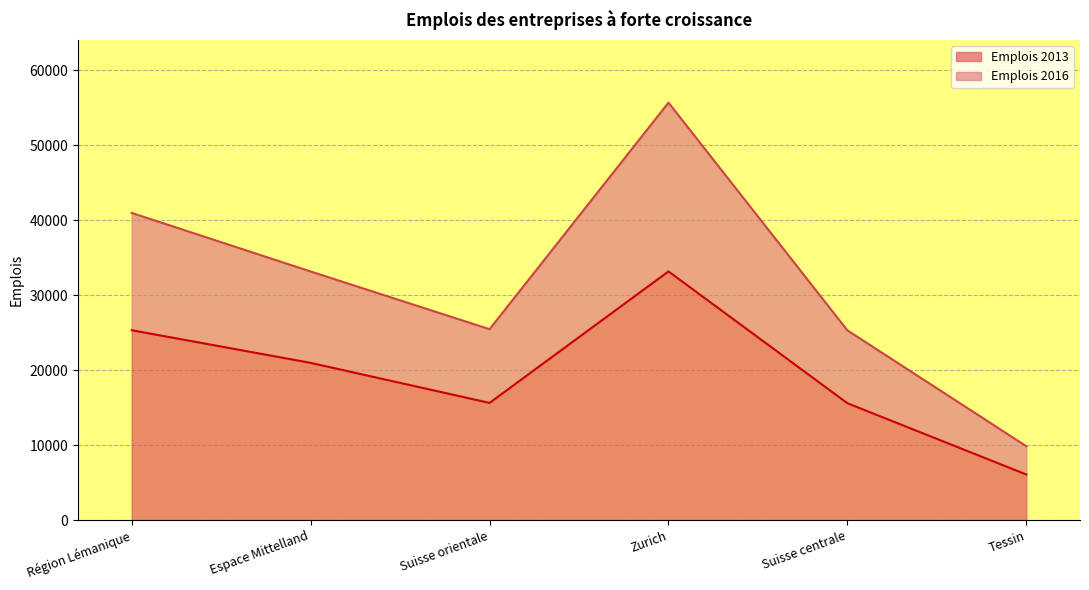

Count the number of categories in the chart.

6